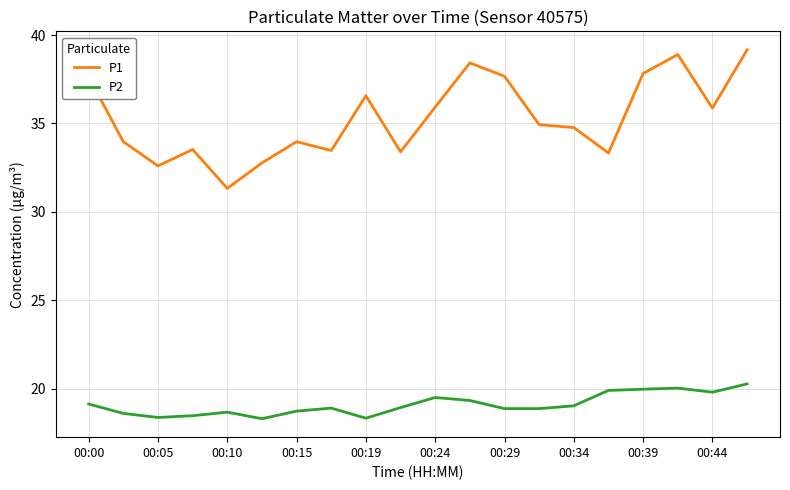

Which series has the largest total across all categories?

P1